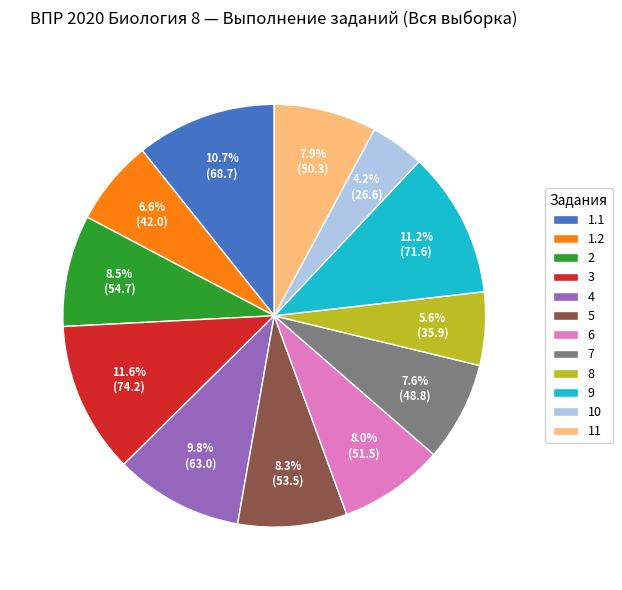

What percentage is the 3 slice, to the nearest percent?

12%